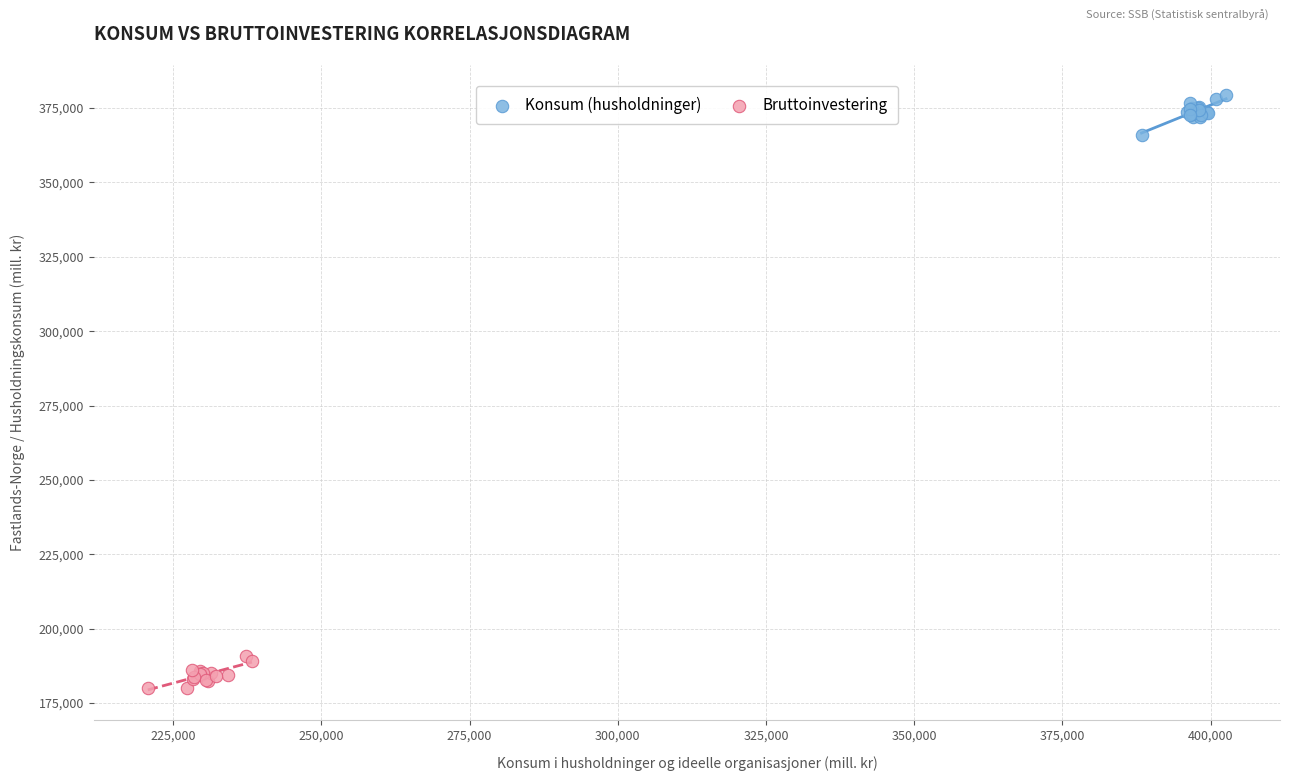

Which series reaches the minimum Y coordinate?

Bruttoinvestering